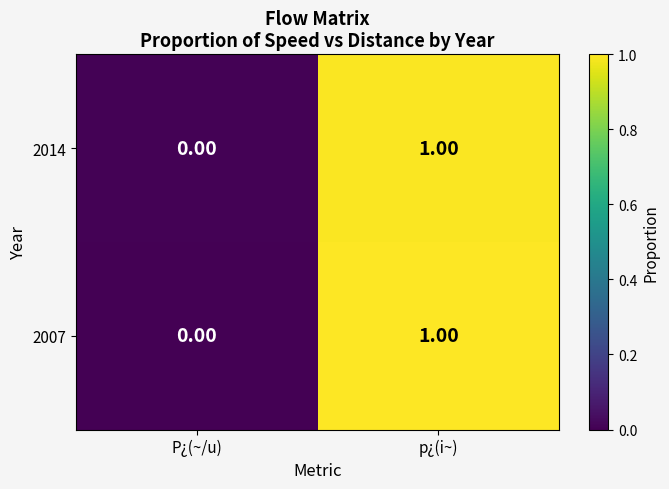

At which category is the sum across all series the highest?

p¿(i~)